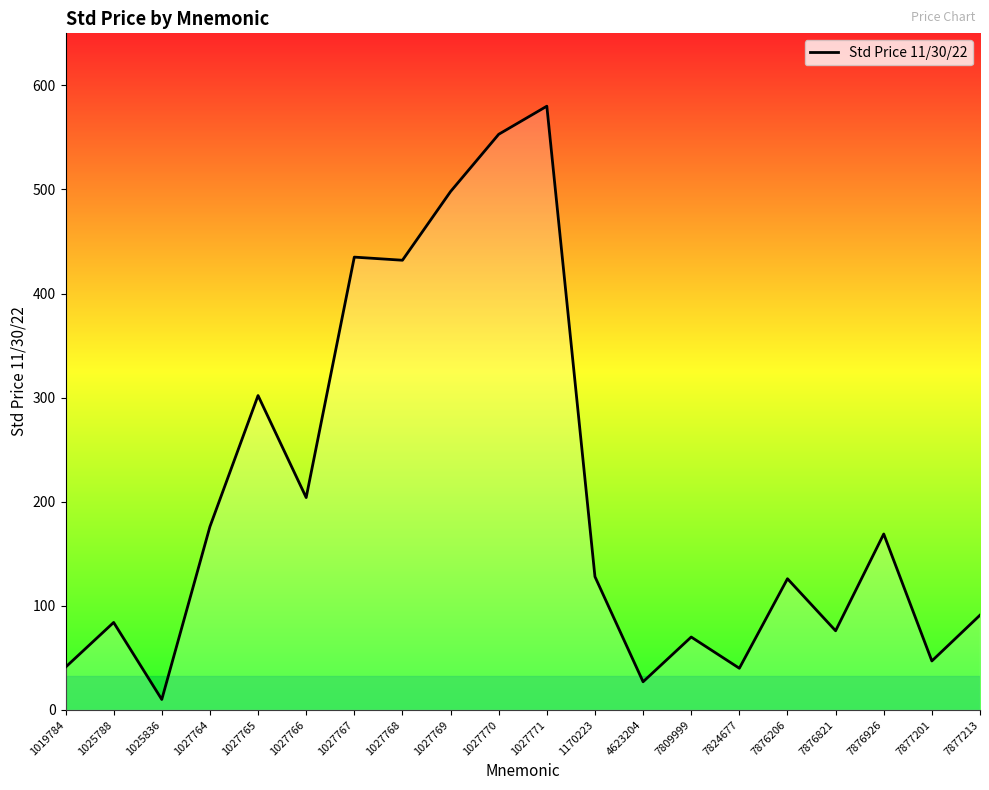

What is the average value?

204